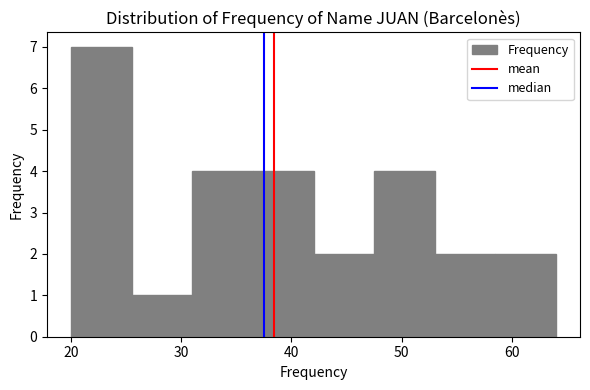

How tall is the bar that spans 31.0 to 36.5 on the x-axis? Neither the bar edges nor the heights are printed on the chart, so give them approximately, as read against the axes.

4